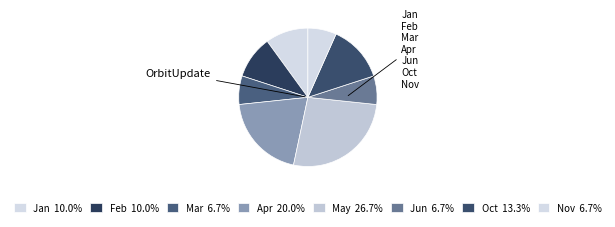

How many segments does this pie chart have?

8